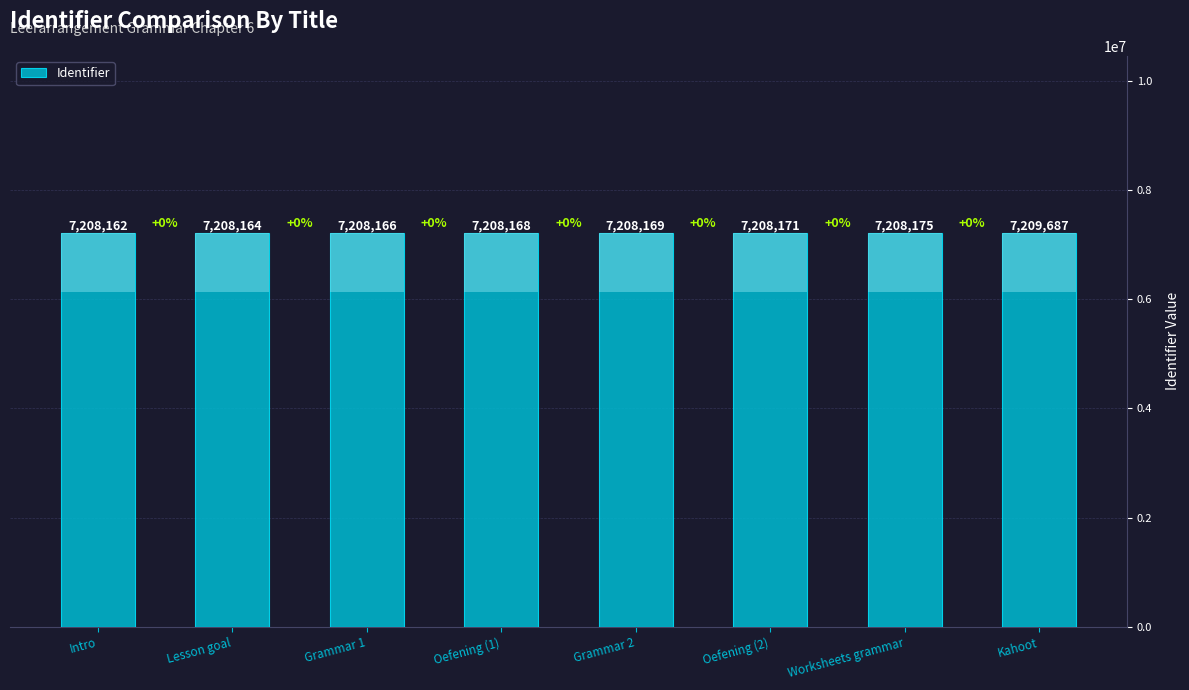

Rank the categories by value from lowest to highest.

Intro, Lesson goal, Grammar 1, Oefening (1), Grammar 2, Oefening (2), Worksheets grammar, Kahoot